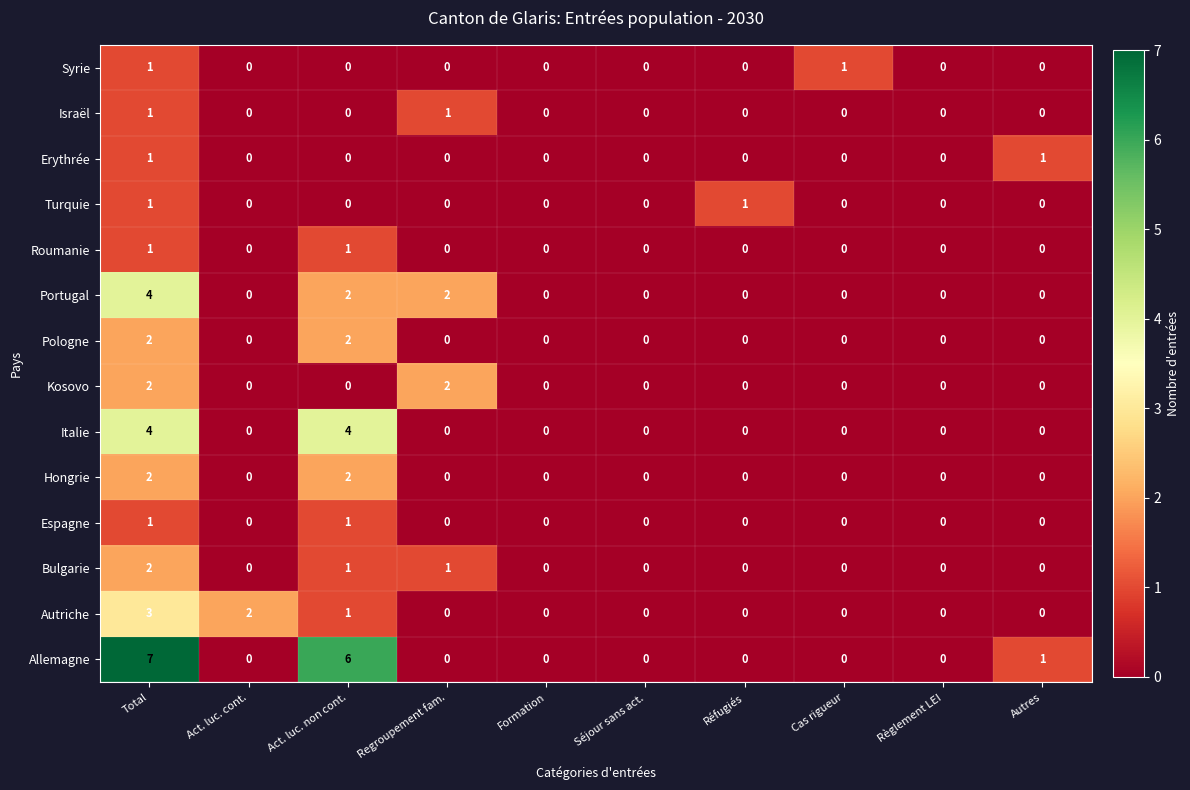

Which series has the largest total across all categories?

Allemagne